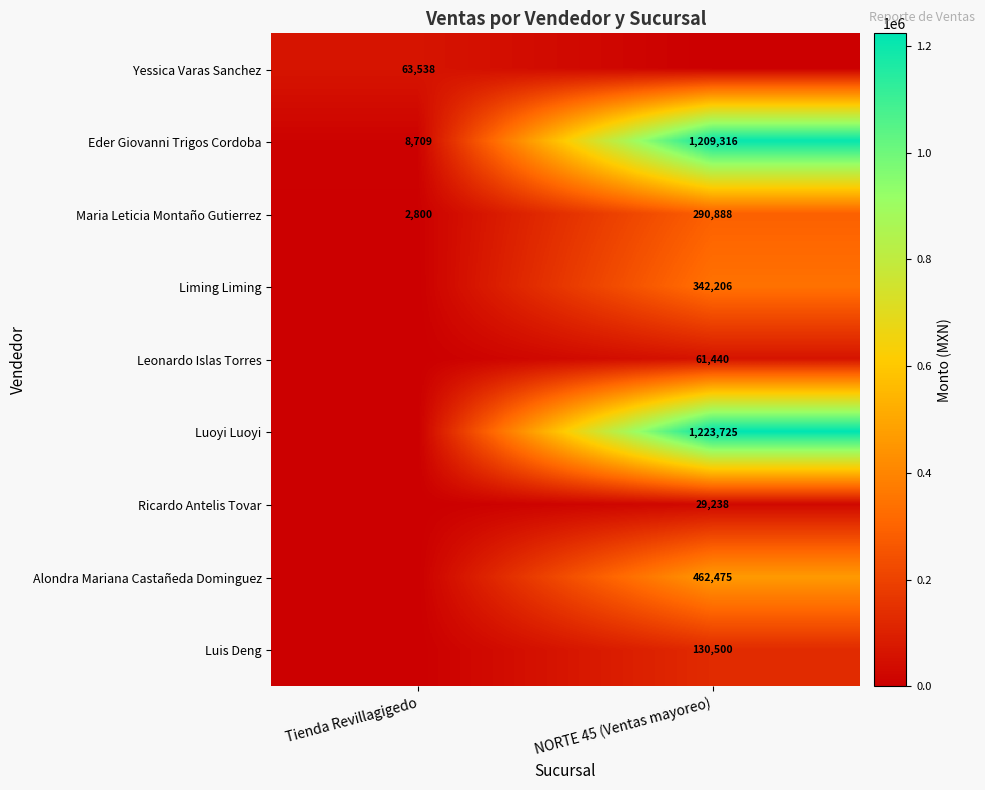

Read the Eder Giovanni Trigos Cordoba value at NORTE 45 (Ventas mayoreo).

1209316